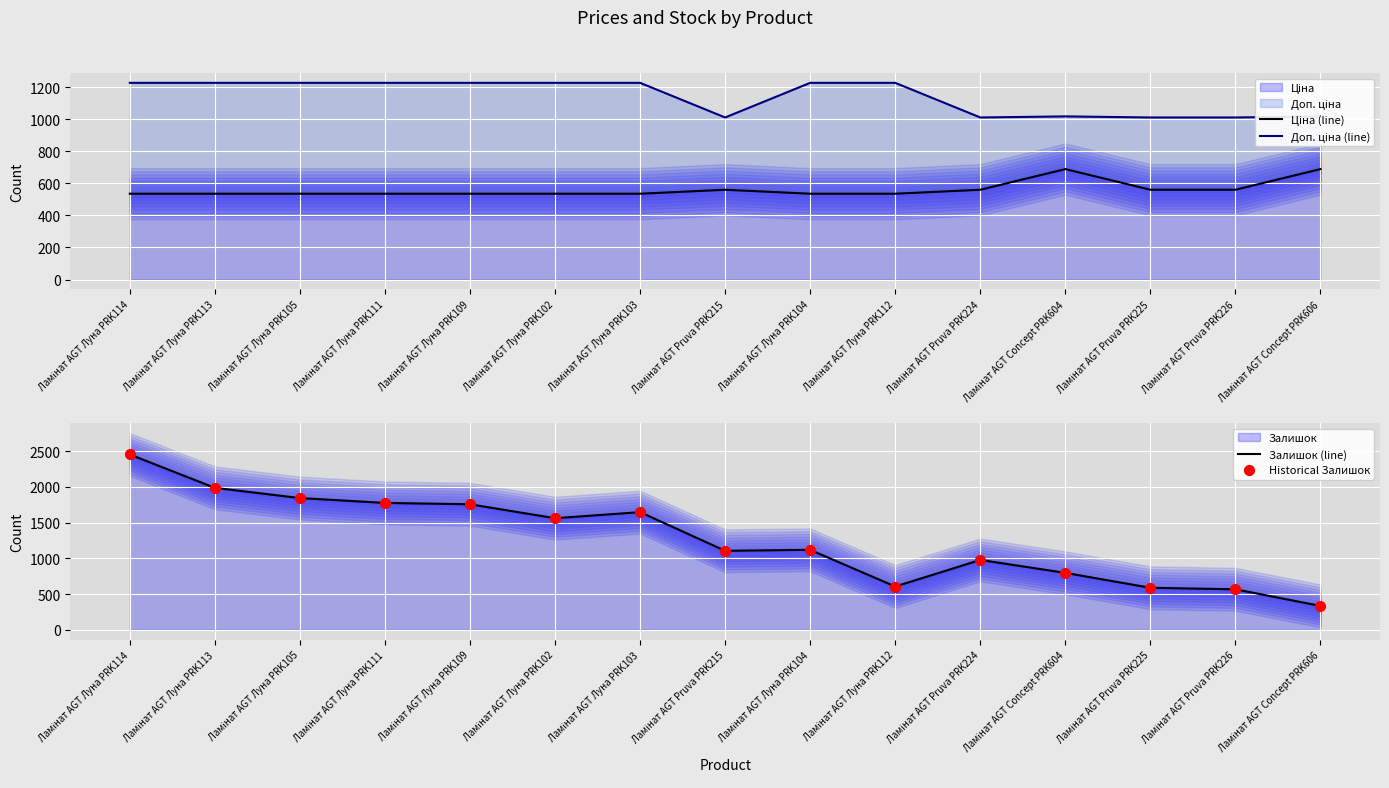

Is the value of Ціна (line) at Ламінат AGT Луна PRK105 greater than the value of Historical Залишок at Ламінат AGT Concept PRK606?

Yes